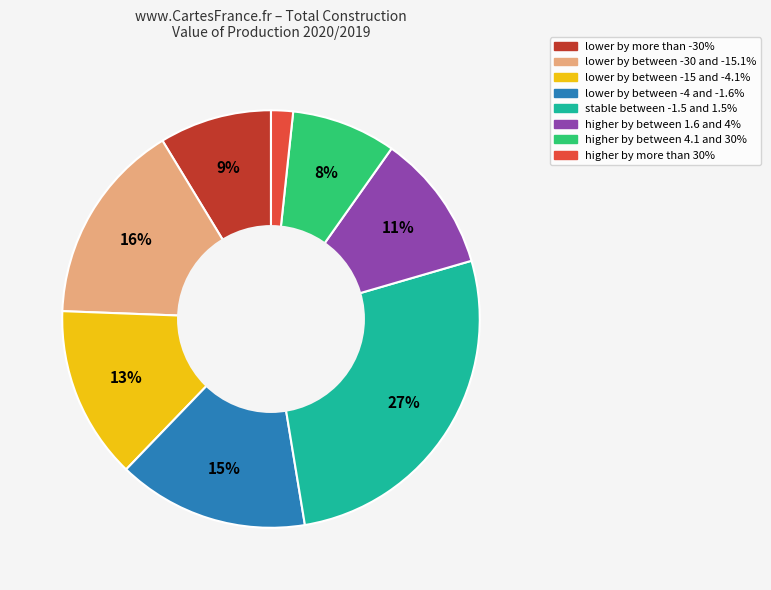

Which category has the smallest portion of the pie?

higher by more than 30%